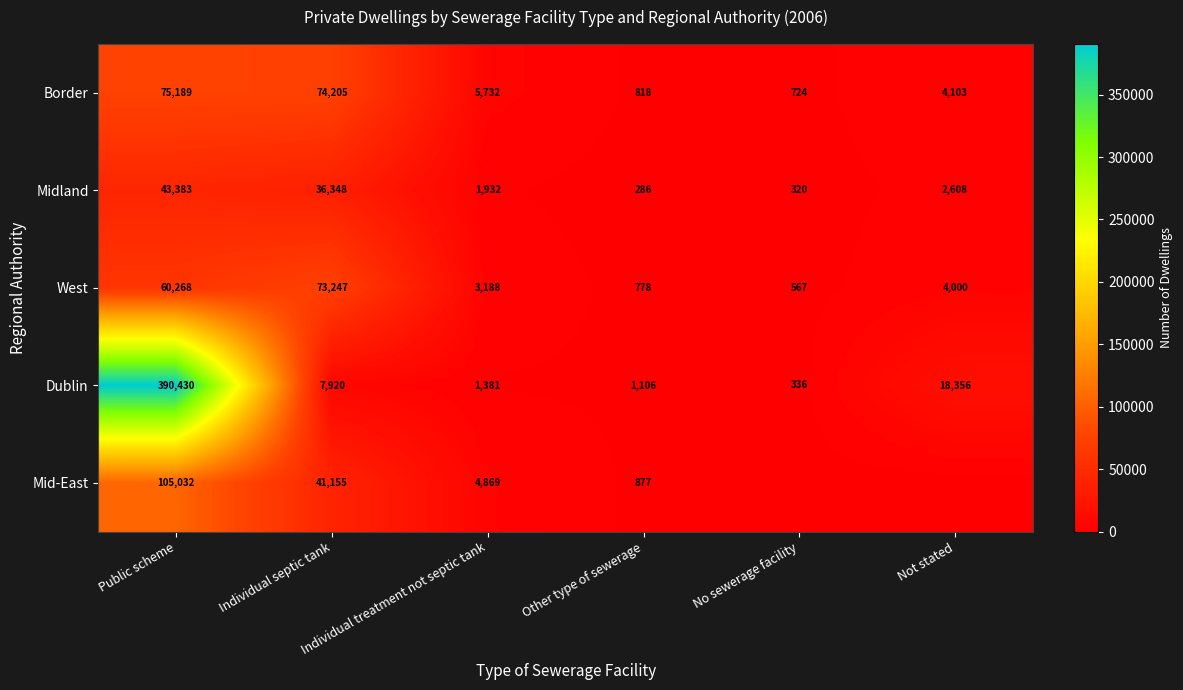

Read the West value at Public scheme, to the nearest 100.

60300